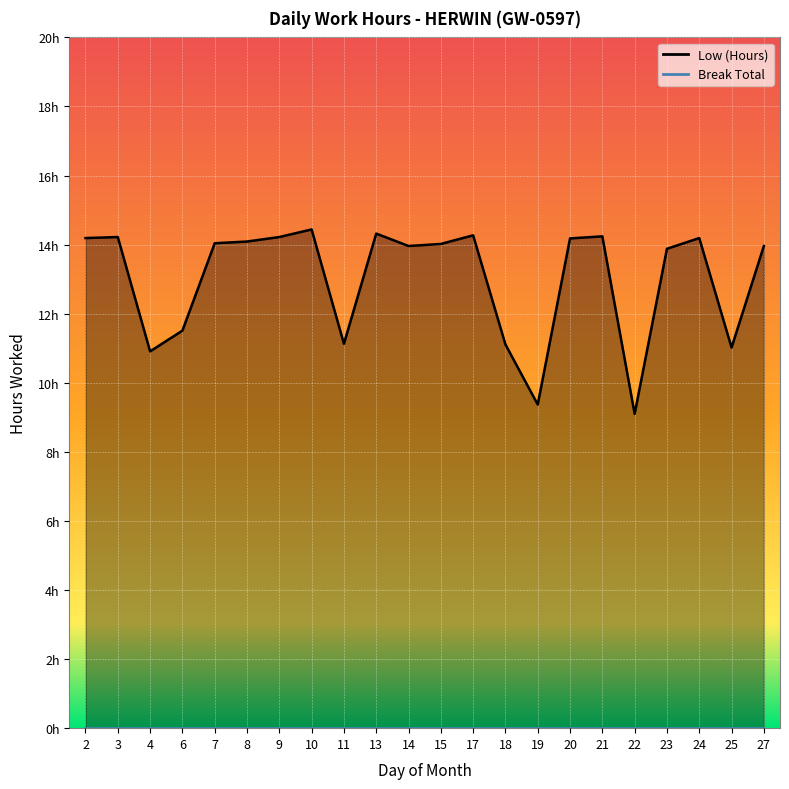

What is the sum of all values?

286.4